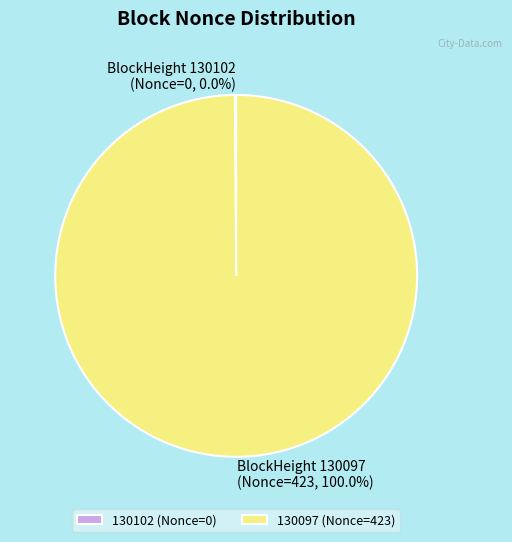

To the nearest percent, what is the combined percentage of 130102 (Nonce=0) and 130097 (Nonce=423)?

100%